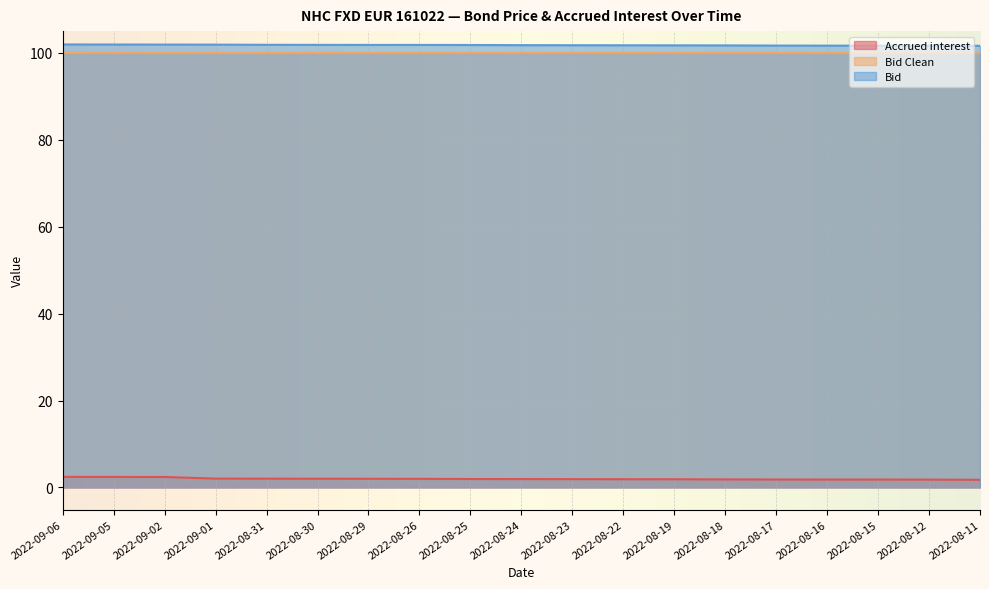

What is the label of the 11th point from the right?

2022-08-25